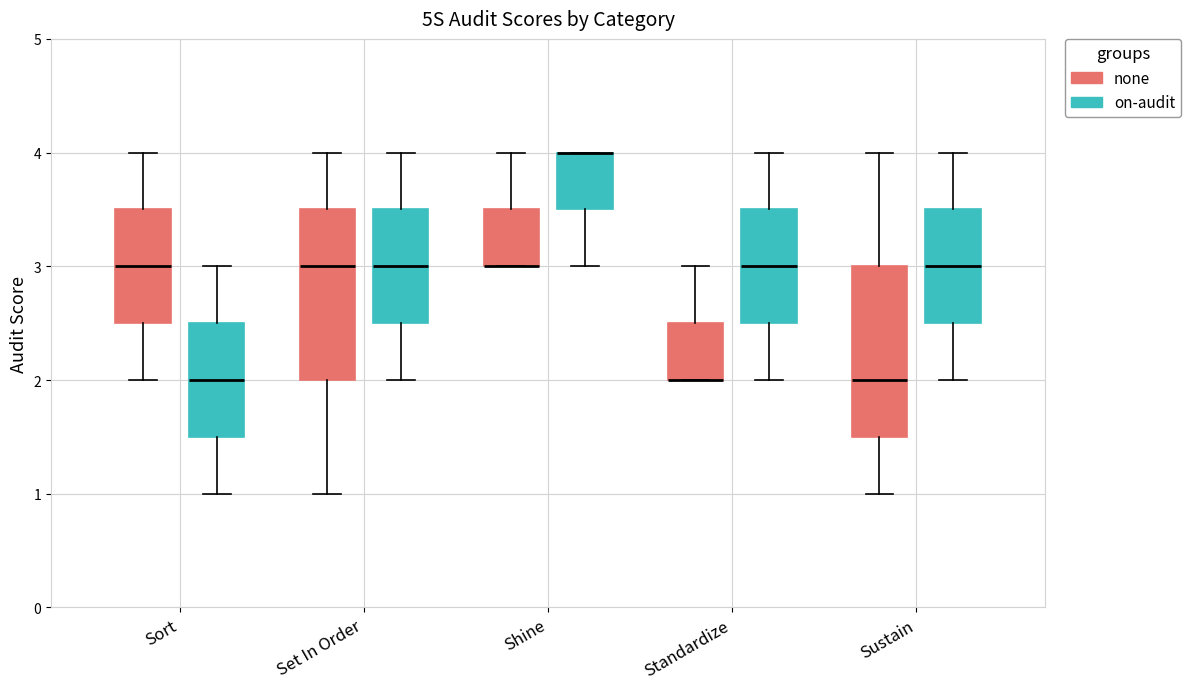

Reading left to right, transcribe this box plot: for each box, give where its median line is, the range the box spans, and where its two whiskers end, as read against the y-axis. The values are not printed on the chart, so give them approximately, as read against the axis.

Sort (none): median 3.0, box 2.5 to 3.5, whiskers 2.0 to 4.0
Sort (on-audit): median 2.0, box 1.5 to 2.5, whiskers 1.0 to 3.0
Set In Order (none): median 3.0, box 2.0 to 3.5, whiskers 1.0 to 4.0
Set In Order (on-audit): median 3.0, box 2.5 to 3.5, whiskers 2.0 to 4.0
Shine (none): median 3.0 (drawn on the box's lower edge), box 3.0 to 3.5, whiskers 3.0 to 4.0
Shine (on-audit): median 4.0 (drawn on the box's upper edge), box 3.5 to 4.0, whiskers 3.0 to 4.0
Standardize (none): median 2.0 (drawn on the box's lower edge), box 2.0 to 2.5, whiskers 2.0 to 3.0
Standardize (on-audit): median 3.0, box 2.5 to 3.5, whiskers 2.0 to 4.0
Sustain (none): median 2.0, box 1.5 to 3.0, whiskers 1.0 to 4.0
Sustain (on-audit): median 3.0, box 2.5 to 3.5, whiskers 2.0 to 4.0